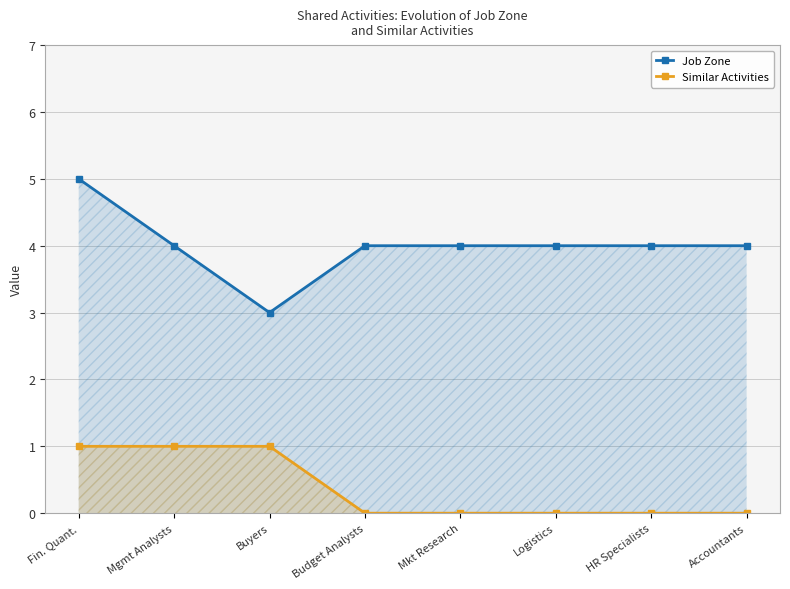

What is the sum of all Job Zone values?

32